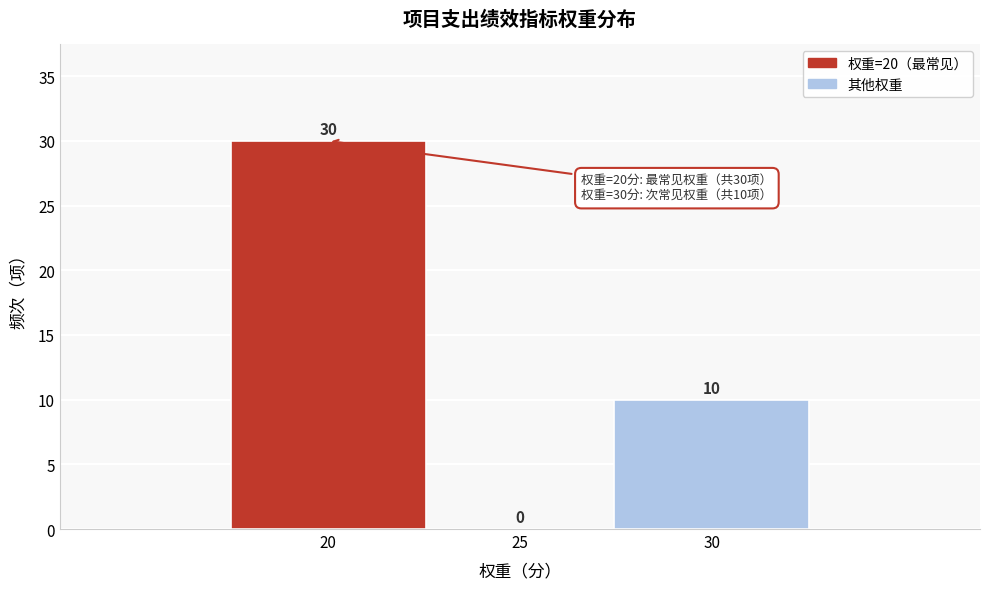

Reading left to right, list all the values displayed in this chart.

20=30	25=0	30=10